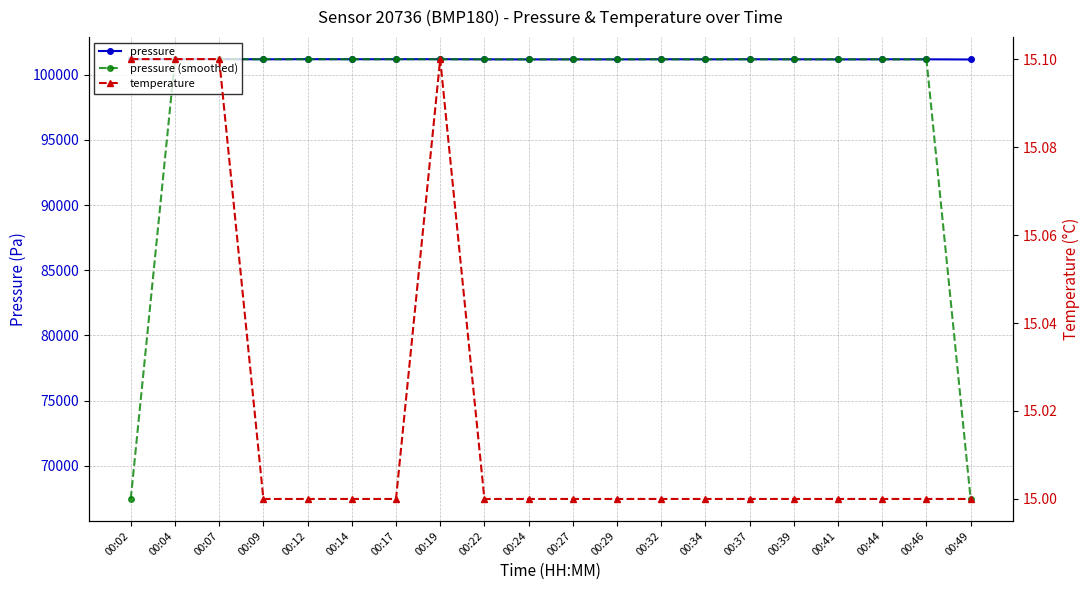

Rank the series by their maximum value, from lowest to highest.

temperature, pressure (smoothed), pressure